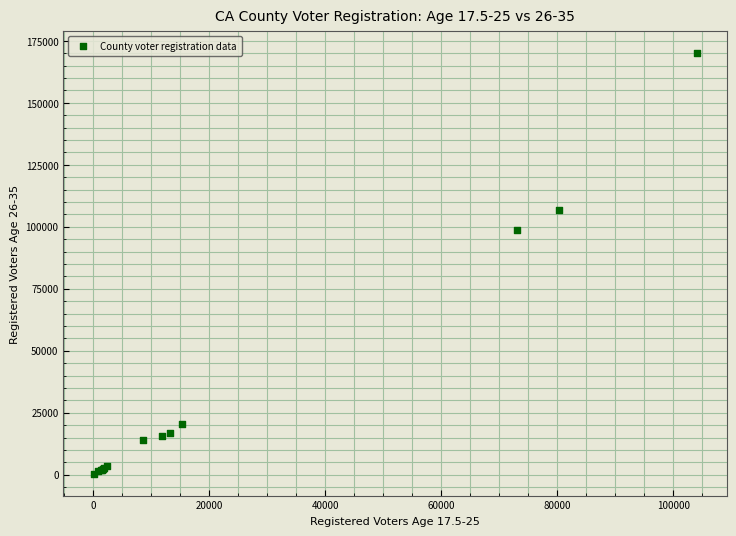

What Y value in the scatter plot is closest to 85202?

98847